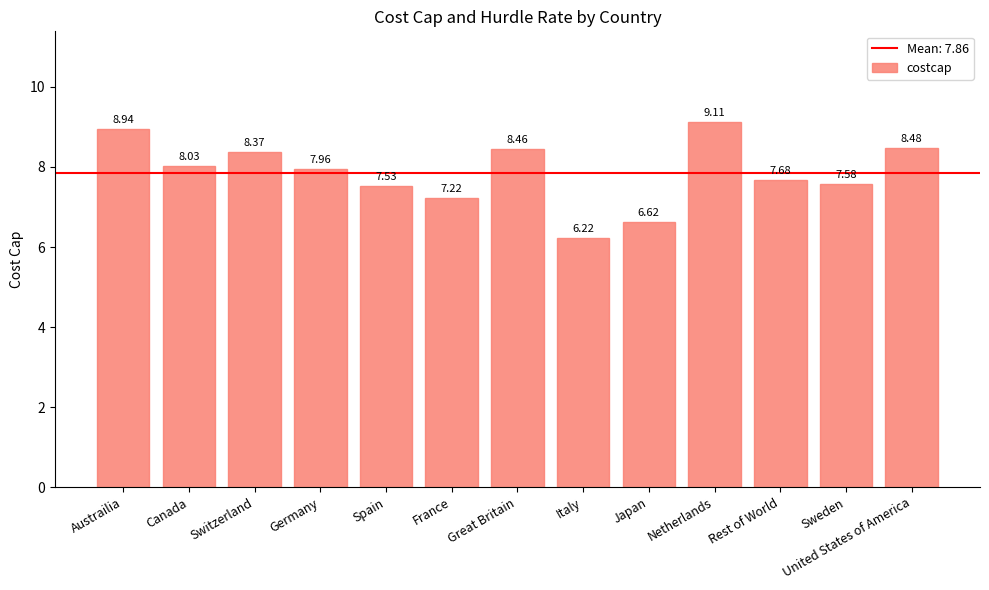

Which has a higher value, Rest of World or France?

Rest of World